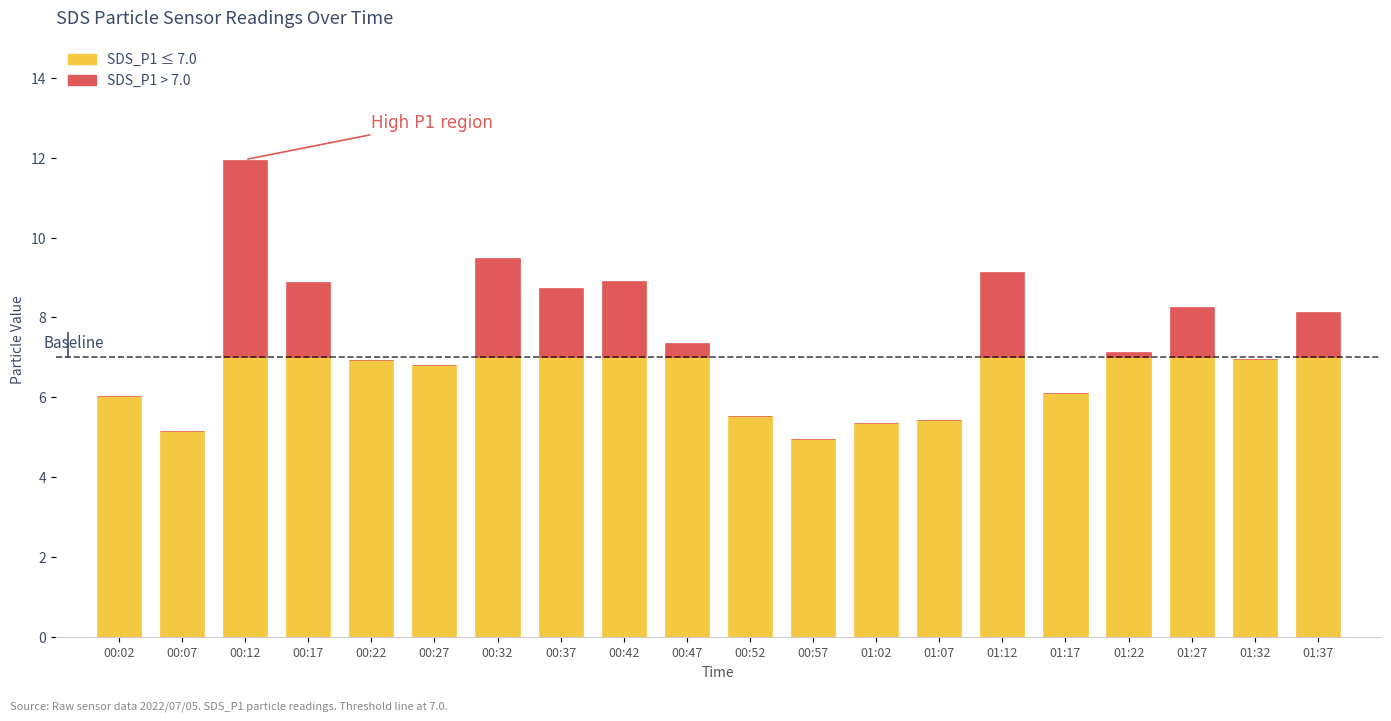

Count the number of data series in this chart.

2